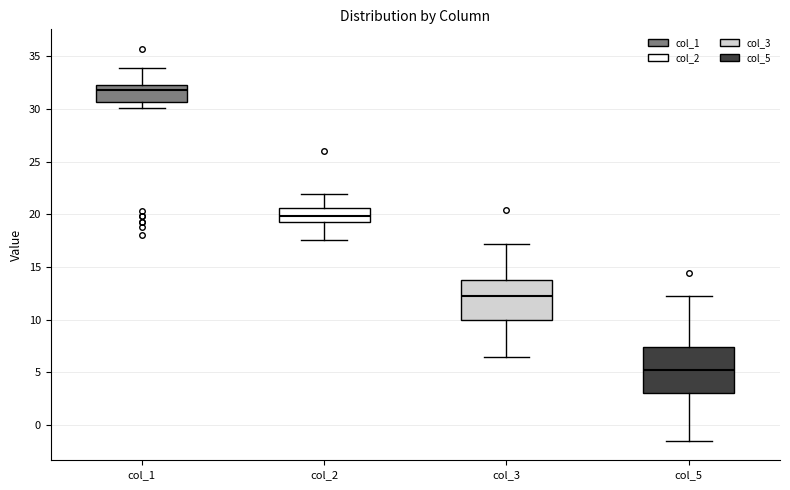

Reading left to right, read every box against the y-axis: the position of its median line, the range the box covers, and the ends of its whiskers. The values are not printed on the chart, so give them approximately, as read against the axis.

col_1: median 32.0, box 30.5 to 32.5, whiskers 30.0 to 34.0
col_2: median 20.0, box 19.5 to 20.5, whiskers 17.5 to 22.0
col_3: median 12.0, box 10.0 to 14.0, whiskers 6.5 to 17.0
col_5: median 5.0, box 3.0 to 7.5, whiskers -1.5 to 12.0